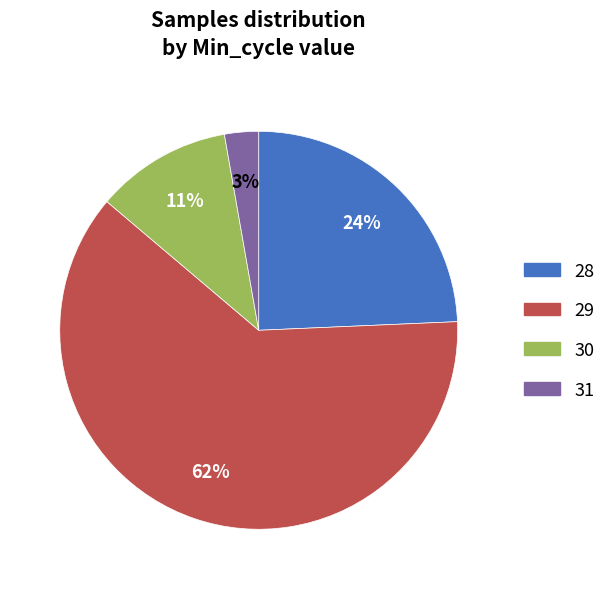

Is there a majority slice in this chart?

Yes